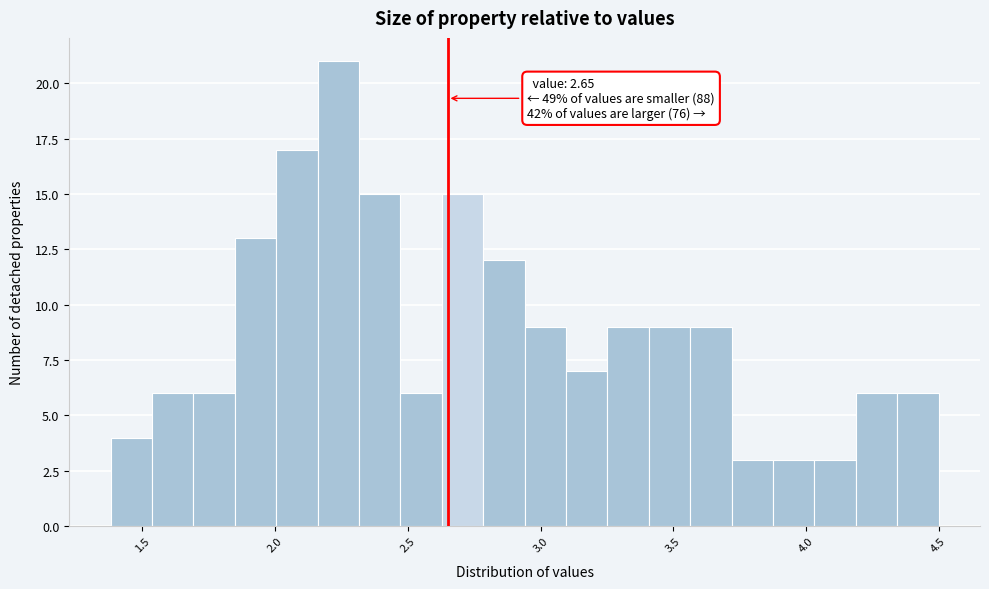

Around what value on the x-axis is the tallest bar? Give the approximate position of its centre, as read against the axis.

2.25